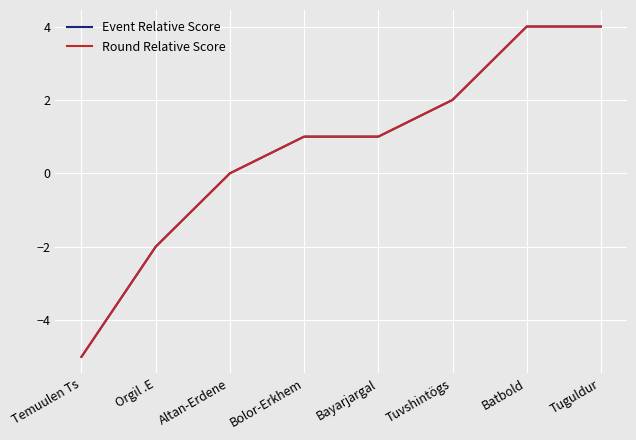

Does the chart have visible grid lines?

Yes